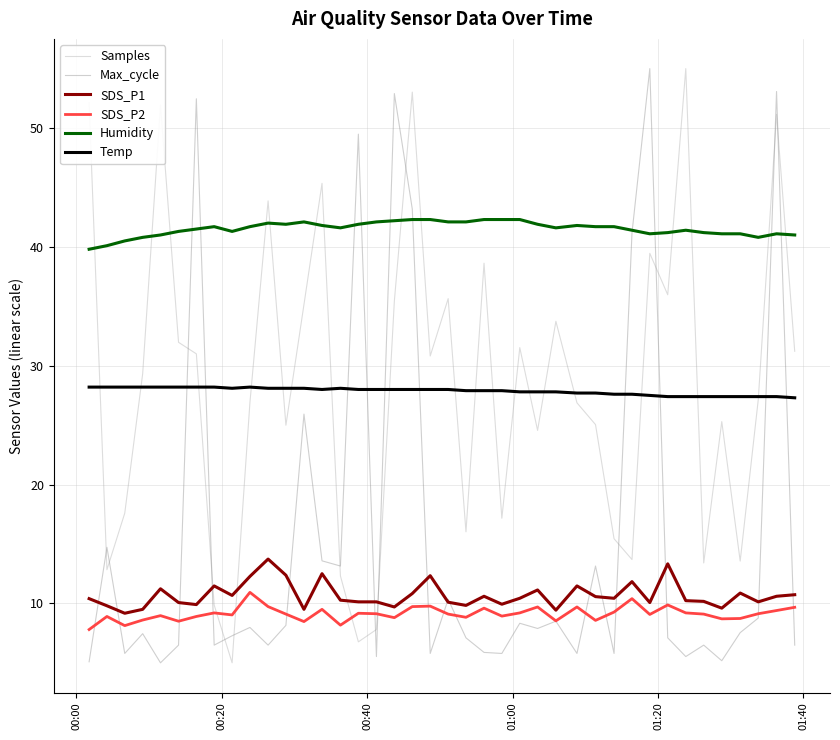

Which series has the largest total across all categories?

Humidity